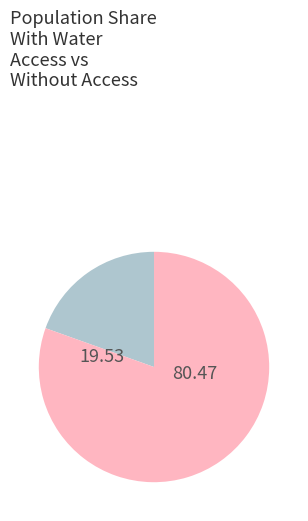

How many slices are in this pie chart?

2